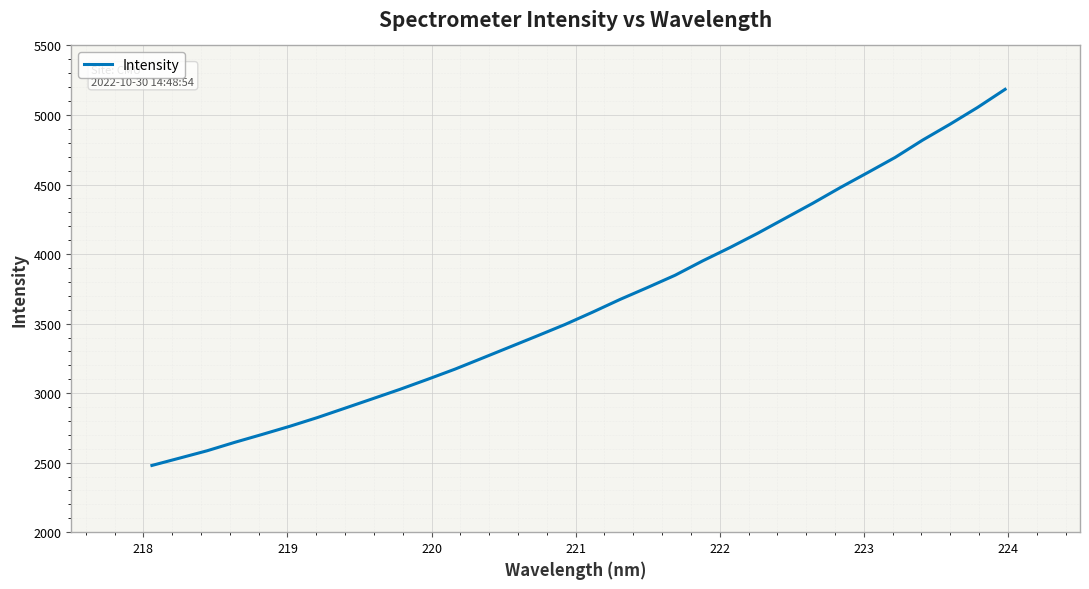

What is the minimum value shown in the chart?

2480.0